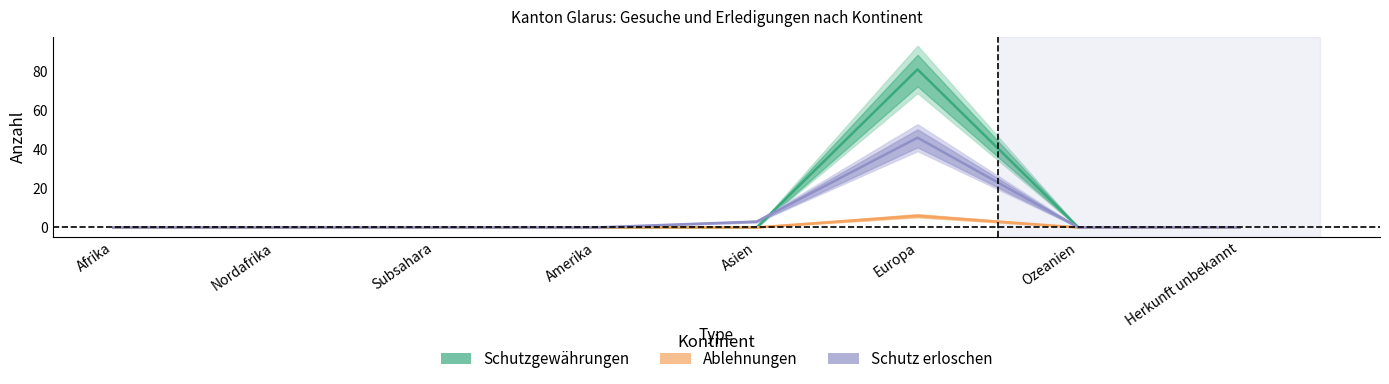

How many interior local peaks does the Ablehnungen series have?

1